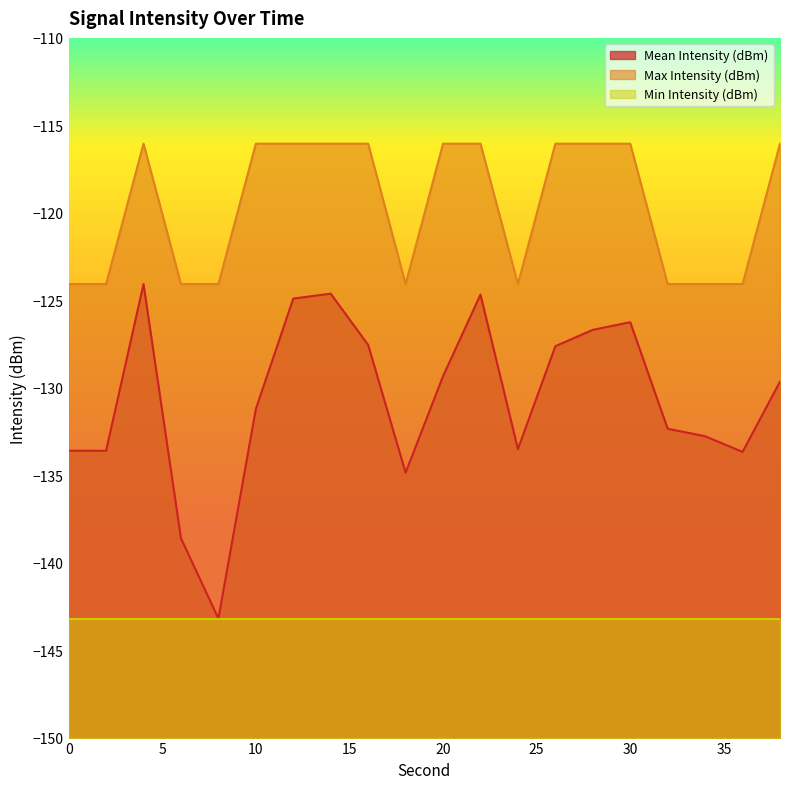

True or false: Max Intensity (dBm) and Mean Intensity (dBm) cross at least once.

False